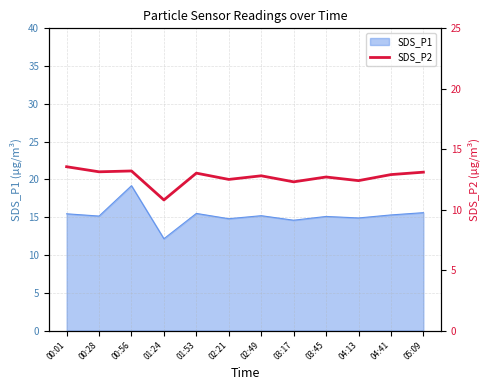

Which category has the lowest value in the SDS_P1 series?

01:24